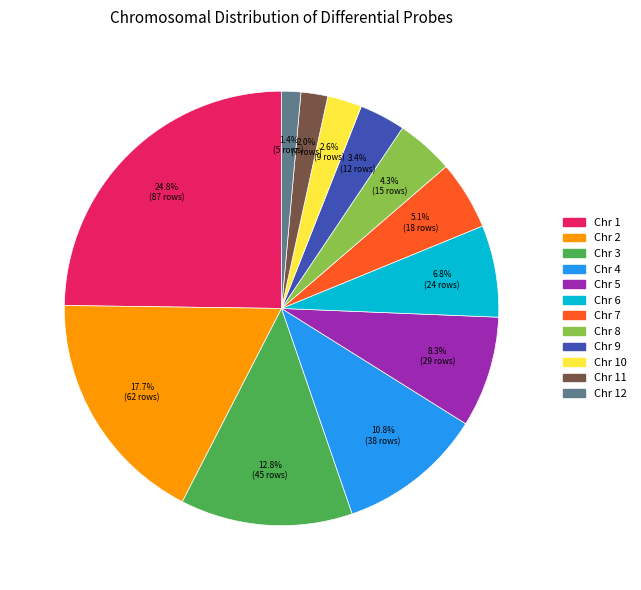

Count the number of slices in the pie.

12